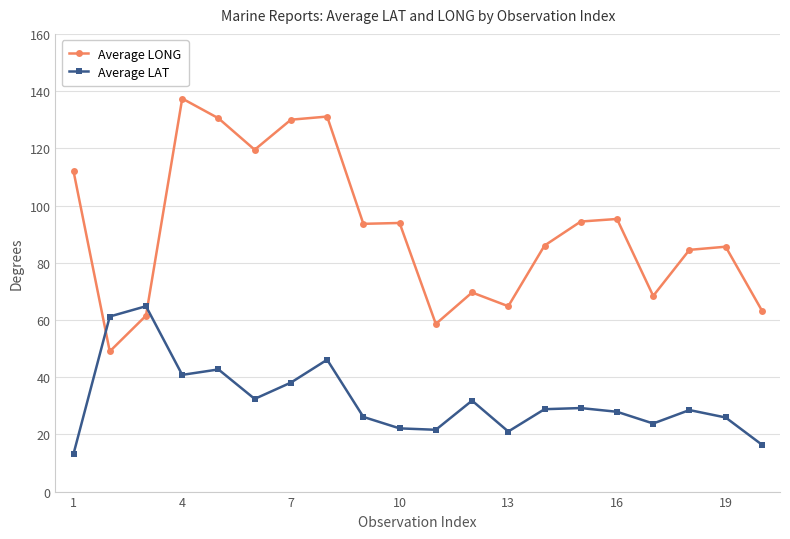

What is the value of the Average LONG point at the 7th from the left?

130.0